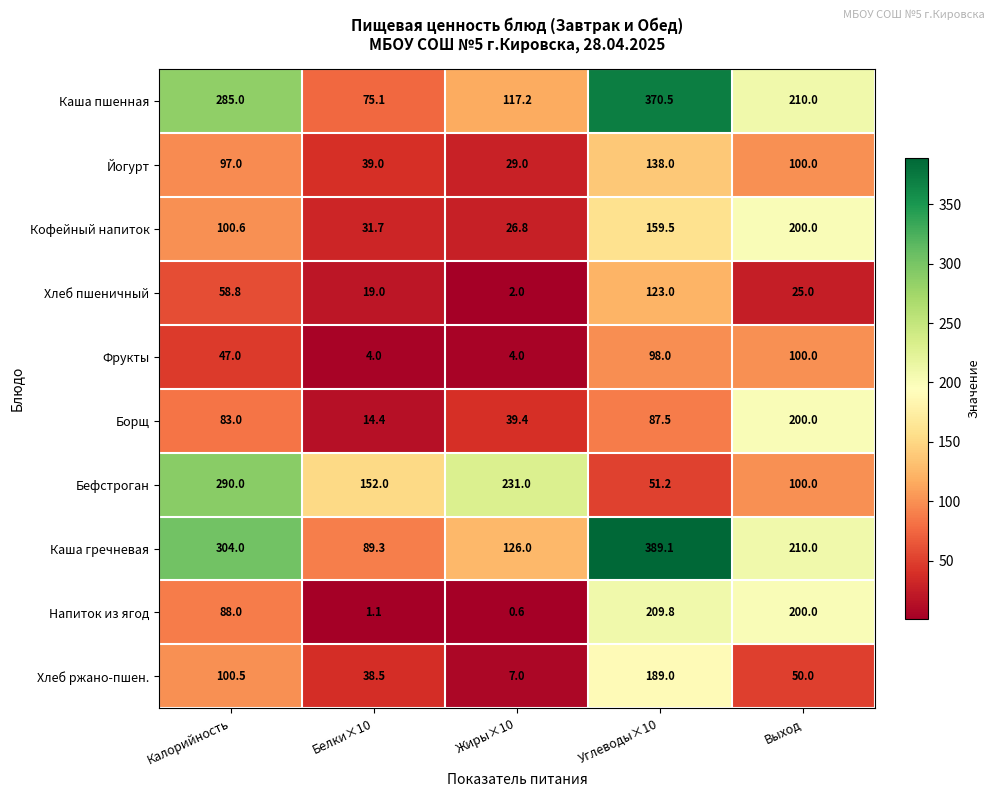

Which series has the largest range (max minus min)?

Каша гречневая